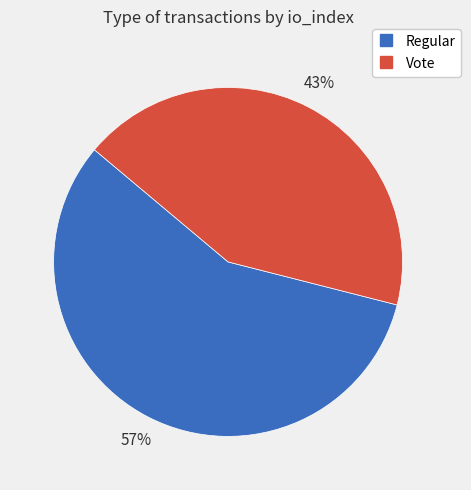

Which slice is the largest?

Regular